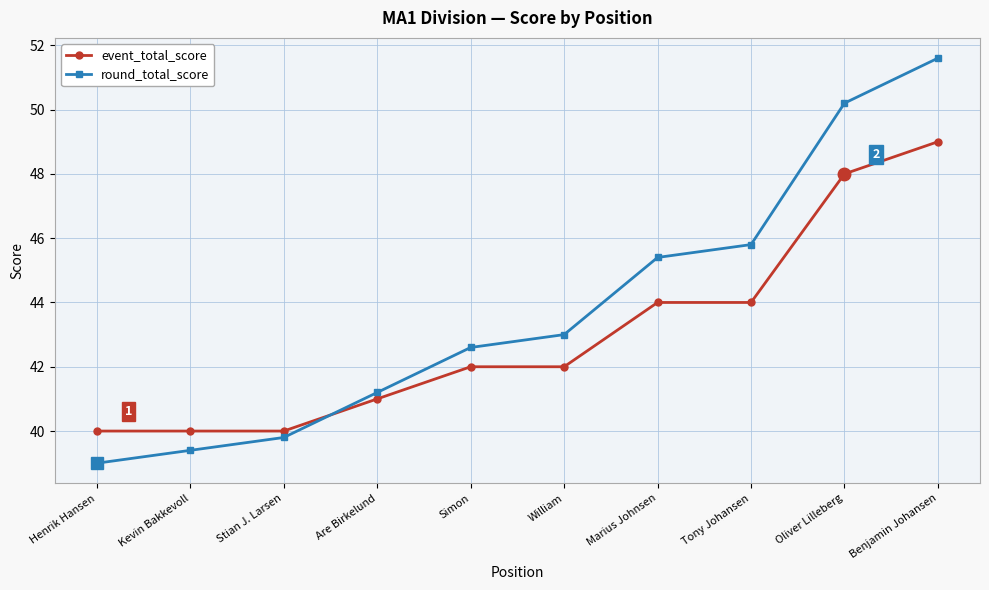

Reading left to right, list all the values displayed in this chart.

event_total_score: Henrik Hansen=40.0	Kevin Bakkevoll=40.0	Stian J. Larsen=40.0	Are Birkelund=41.0	Simon=42.0	William=42.0	Marius Johnsen=44.0	Tony Johansen=44.0	Oliver Lilleberg=48.0	Benjamin Johansen=49.0
round_total_score: Henrik Hansen=39.0	Kevin Bakkevoll=39.4	Stian J. Larsen=39.8	Are Birkelund=41.2	Simon=42.6	William=43.0	Marius Johnsen=45.4	Tony Johansen=45.8	Oliver Lilleberg=50.2	Benjamin Johansen=51.6